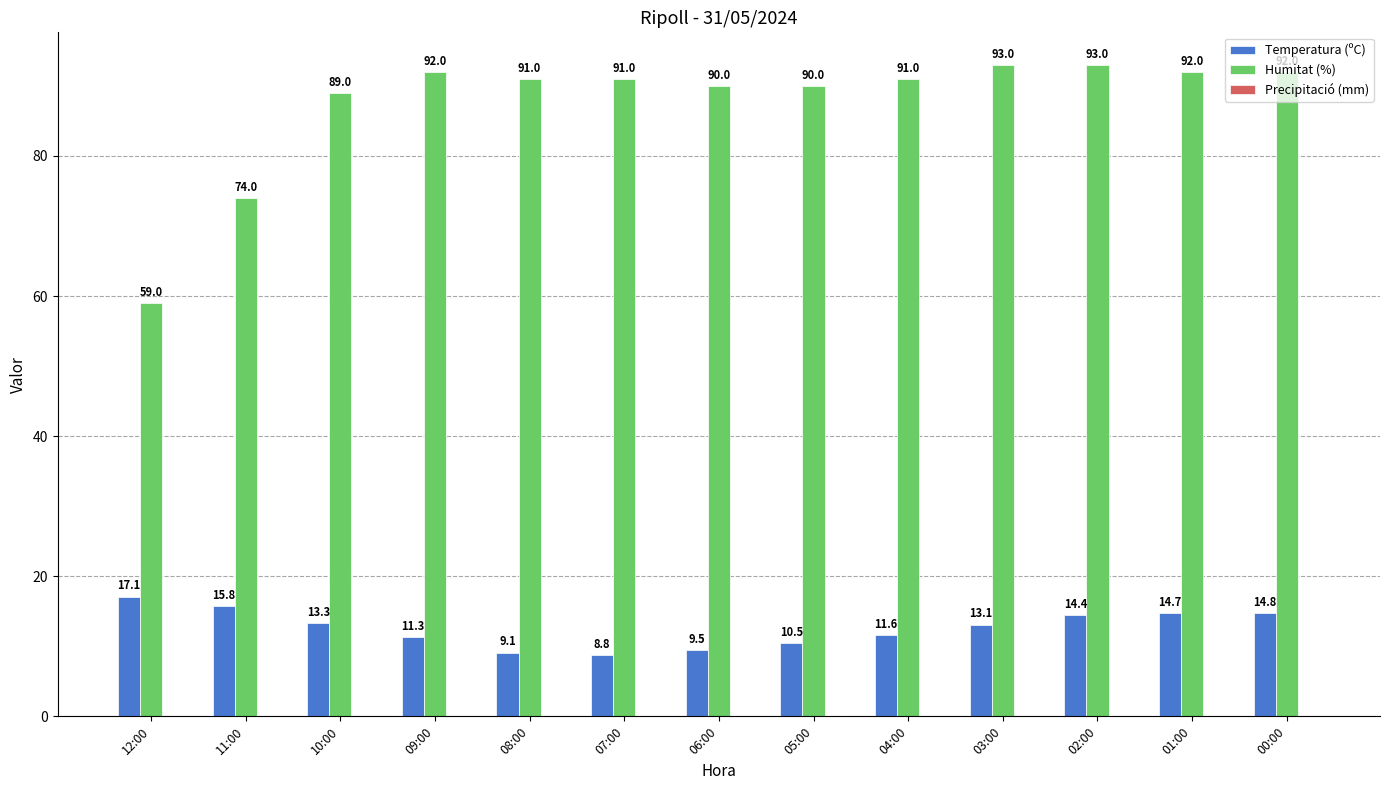

The value of Temperatura (ºC) at 06:00 is 9.5. True or false?

True